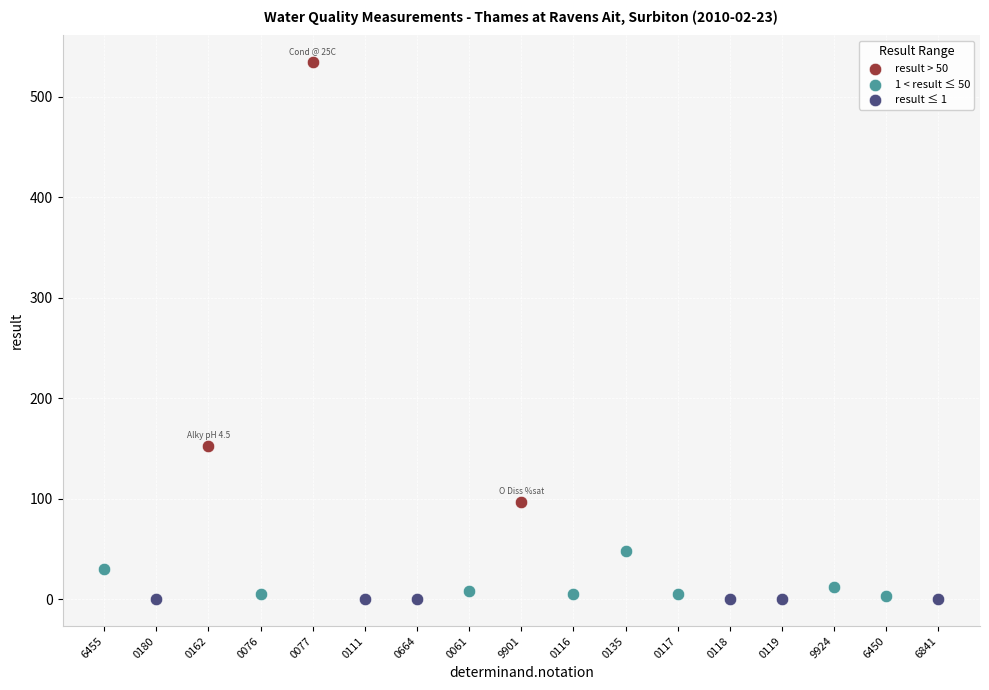

Which series has the widest spread of Y values?

result > 50